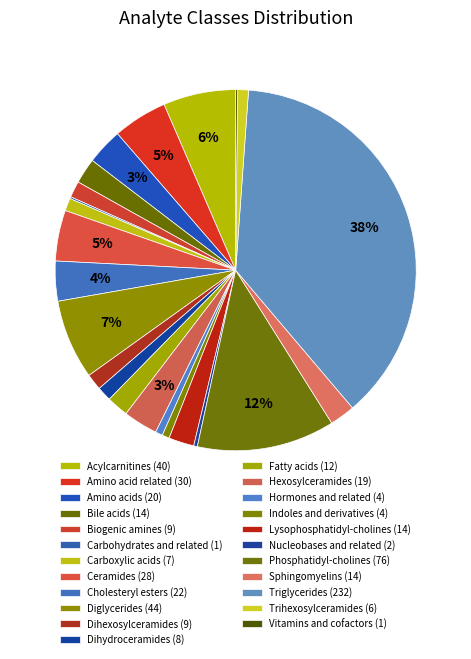

To the nearest percent, what percentage of the pie is Phosphatidyl-cholines?

12%